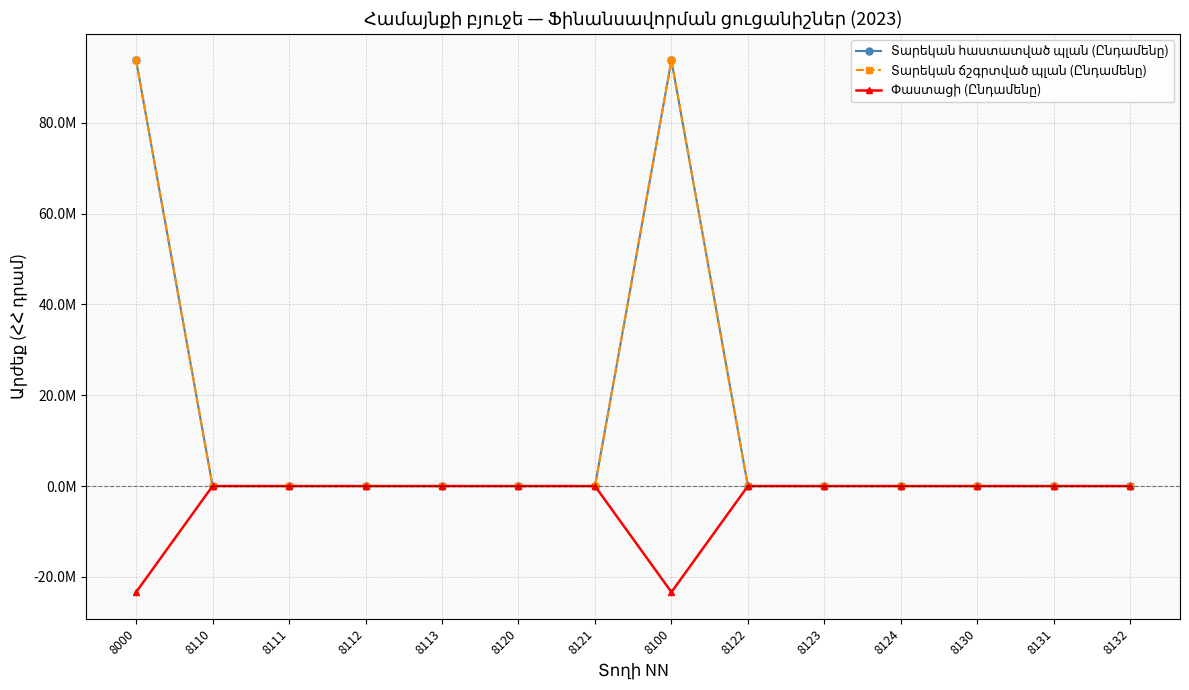

The Տարեկան ճշգրտված պլան (Ընդամենը) series shows -30520497.1 at 8130. True or false?

False